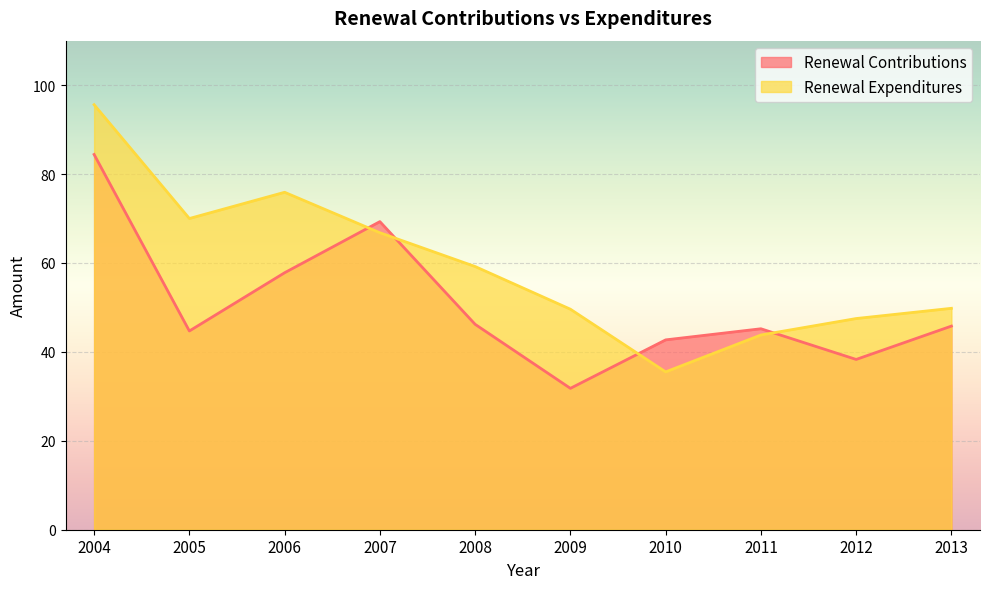

What is the difference between the highest and lowest values at 2011?

1.4